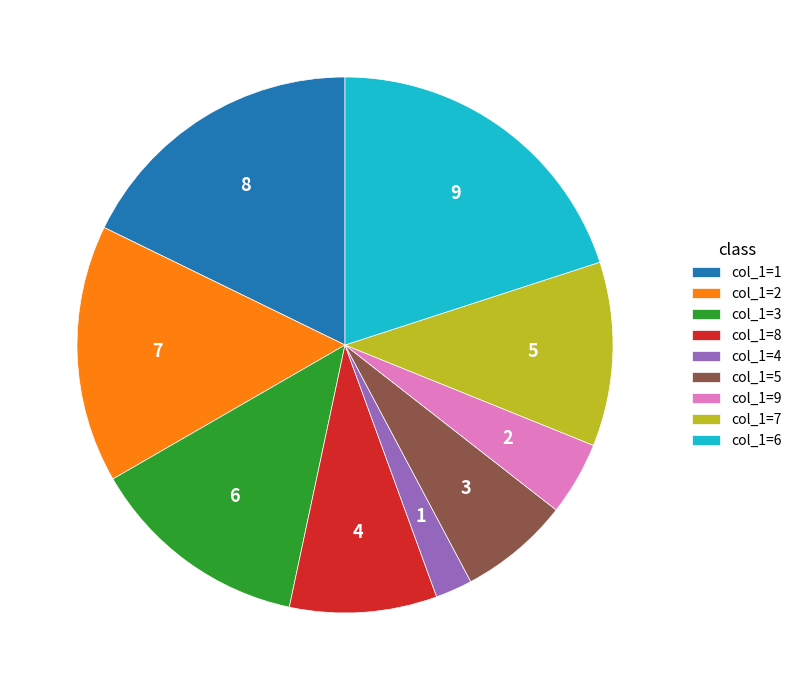

Rank the categories by value from highest to lowest.

col_1=6, col_1=1, col_1=2, col_1=3, col_1=7, col_1=8, col_1=5, col_1=9, col_1=4